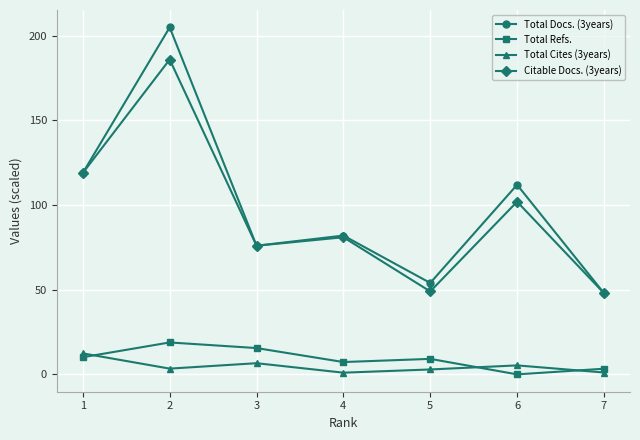

What is the spread (max minus min) of values at 6?

112.0